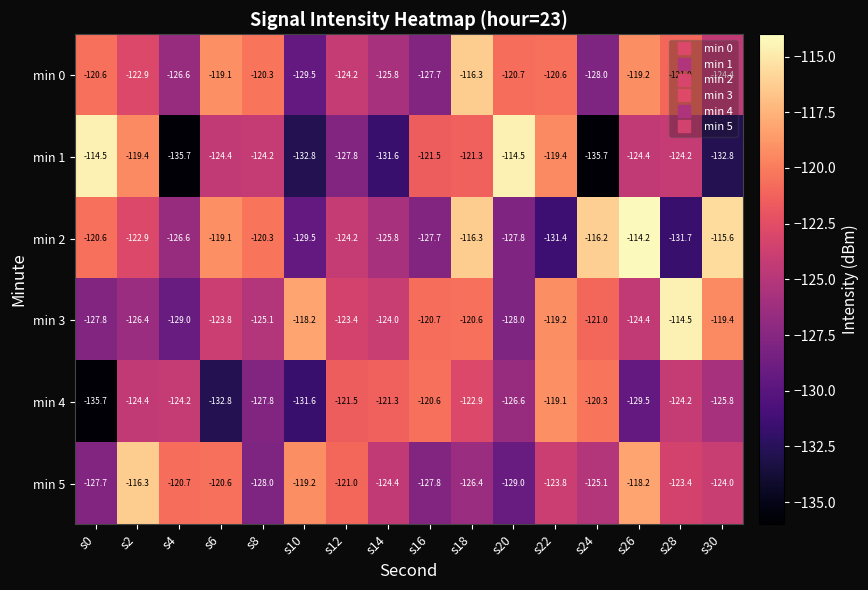

What value does the min 3 series have at s12?

-123.4